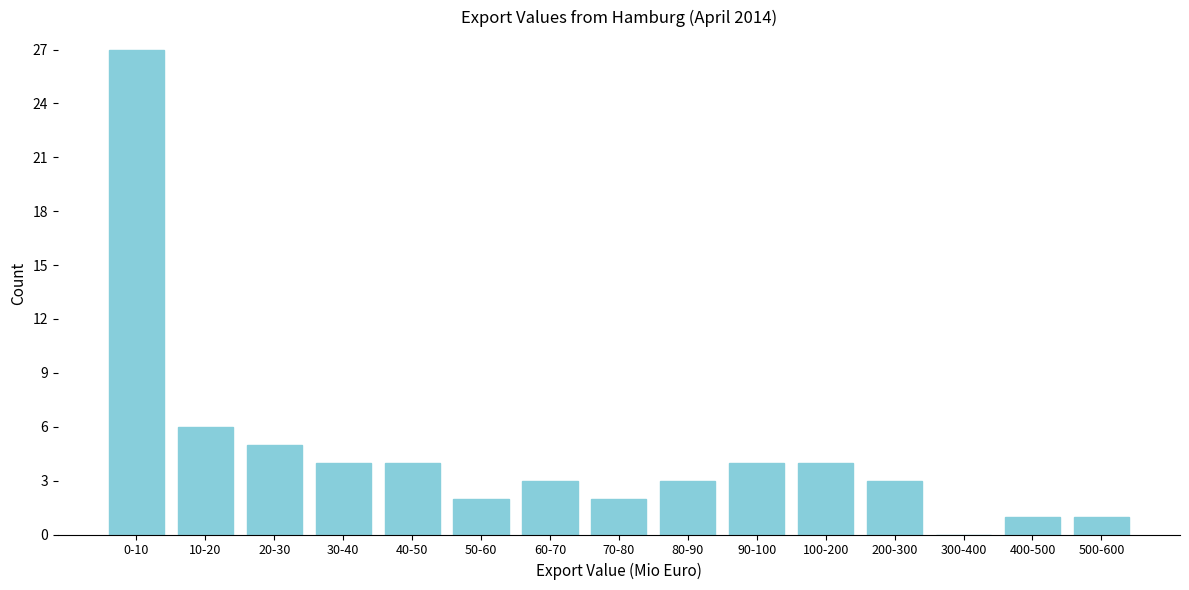

Reading left to right, transcribe all the data shown in this chart.

0-10=27	10-20=6	20-30=5	30-40=4	40-50=4	50-60=2	60-70=3	70-80=2	80-90=3	90-100=4	100-200=4	200-300=3	300-400=0	400-500=1	500-600=1